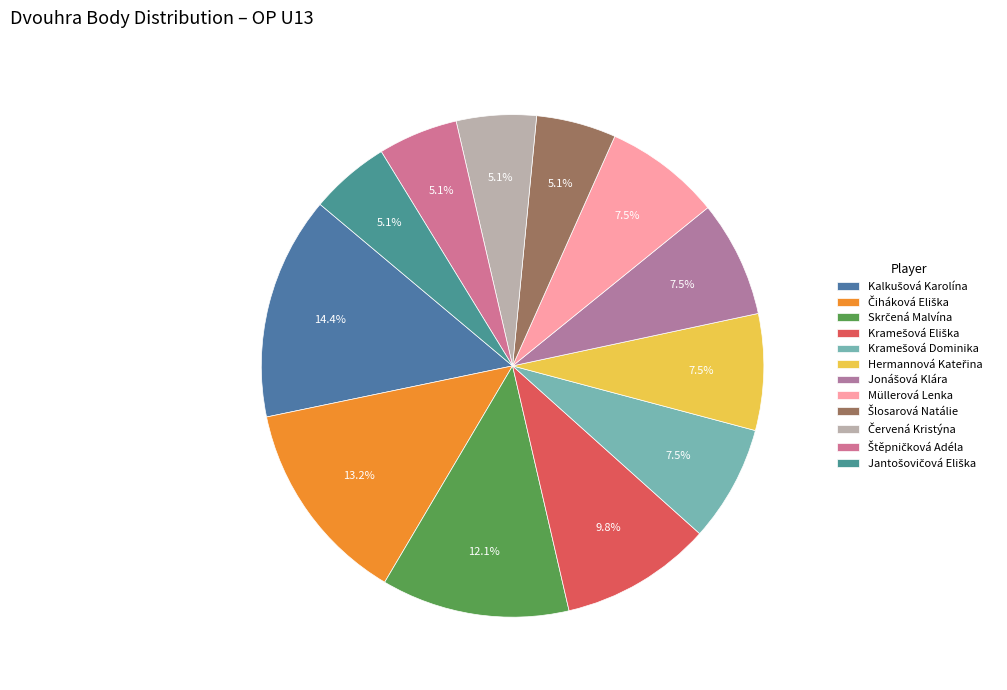

The Hermannová Kateřina slice represents 7% of the pie. True or false?

True